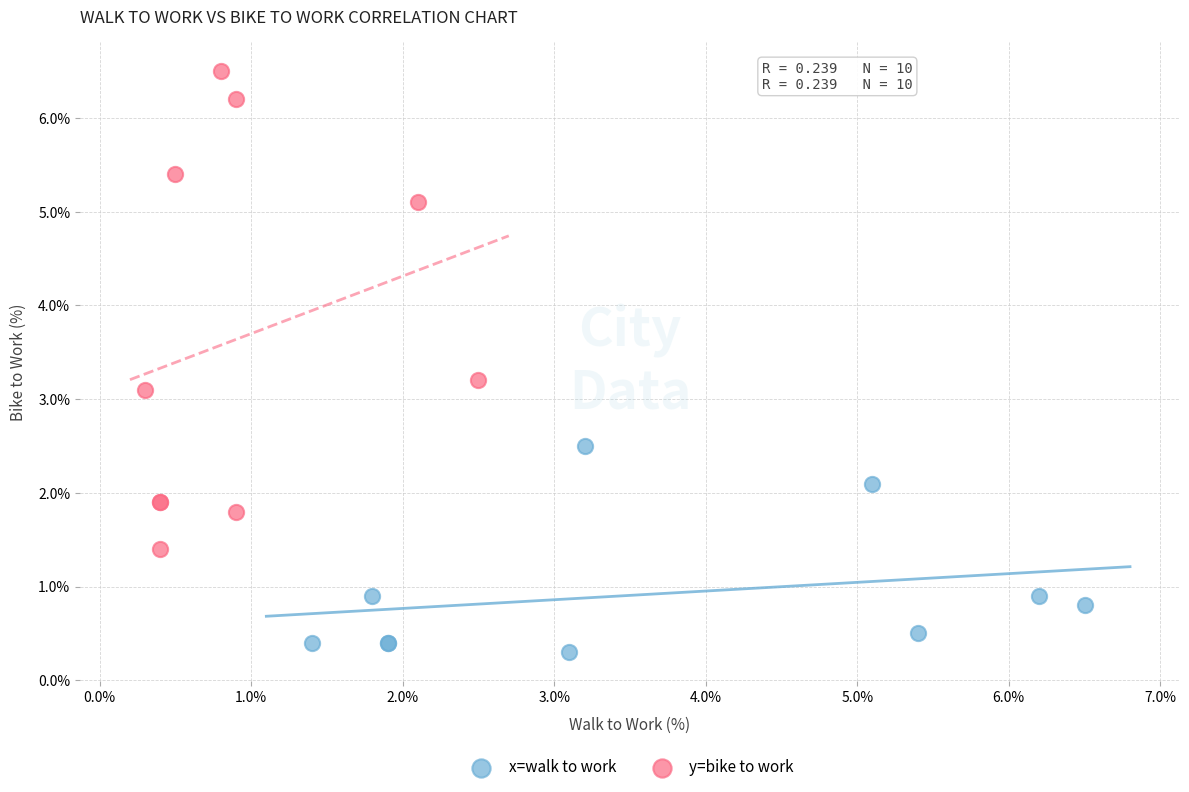

Which series reaches the maximum Y coordinate?

y=bike to work